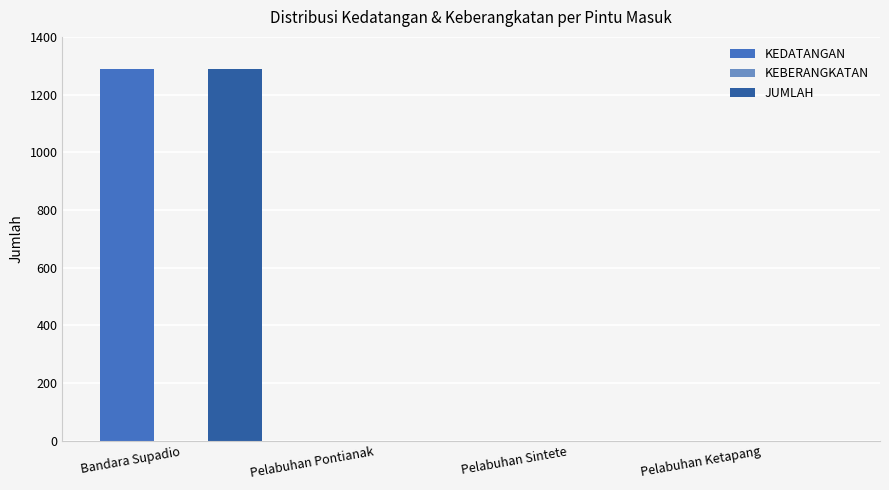

What is the difference between the JUMLAH values at Pelabuhan Sintete and Bandara Supadio?

1288